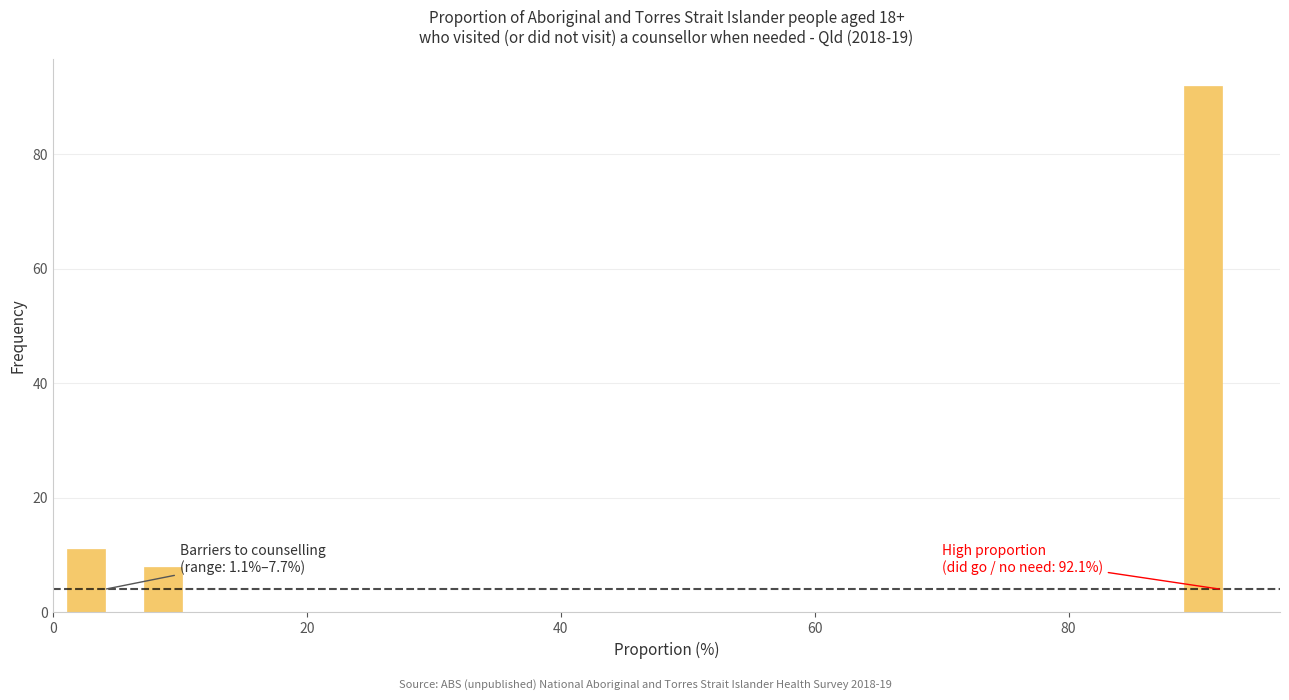

Around what value on the x-axis is the tallest bar? Give the approximate position of its centre, as read against the axis.

90